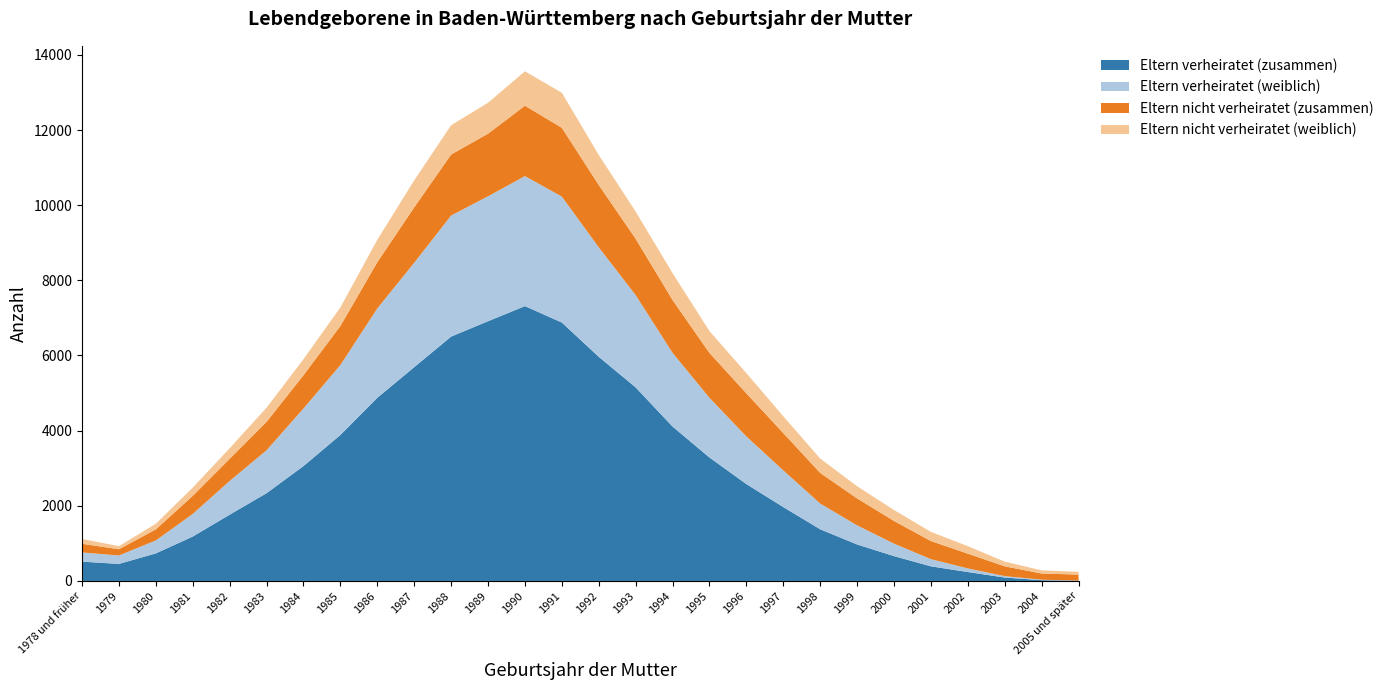

Reading left to right, what are all the values shown in this chart?

Eltern verheiratet (zusammen): 514	454	734	1182	1764	2336	3058	3885	4874	5690	6503	6912	7314	6877	5965	5151	4108	3285	2578	1966	1375	971	661	389	238	91	21	6
Eltern verheiratet (weiblich): 245	224	345	602	897	1142	1531	1861	2378	2778	3221	3324	3460	3351	2914	2455	1962	1588	1267	976	685	508	332	191	96	38	12	3
Eltern nicht verheiratet (zusammen): 231	166	294	481	589	756	887	1039	1230	1474	1624	1667	1873	1831	1658	1500	1405	1194	1147	993	815	717	603	482	393	260	165	161
Eltern nicht verheiratet (weiblich): 128	82	149	220	282	378	426	495	597	719	780	822	915	932	798	723	715	582	537	447	382	325	292	244	199	125	84	73